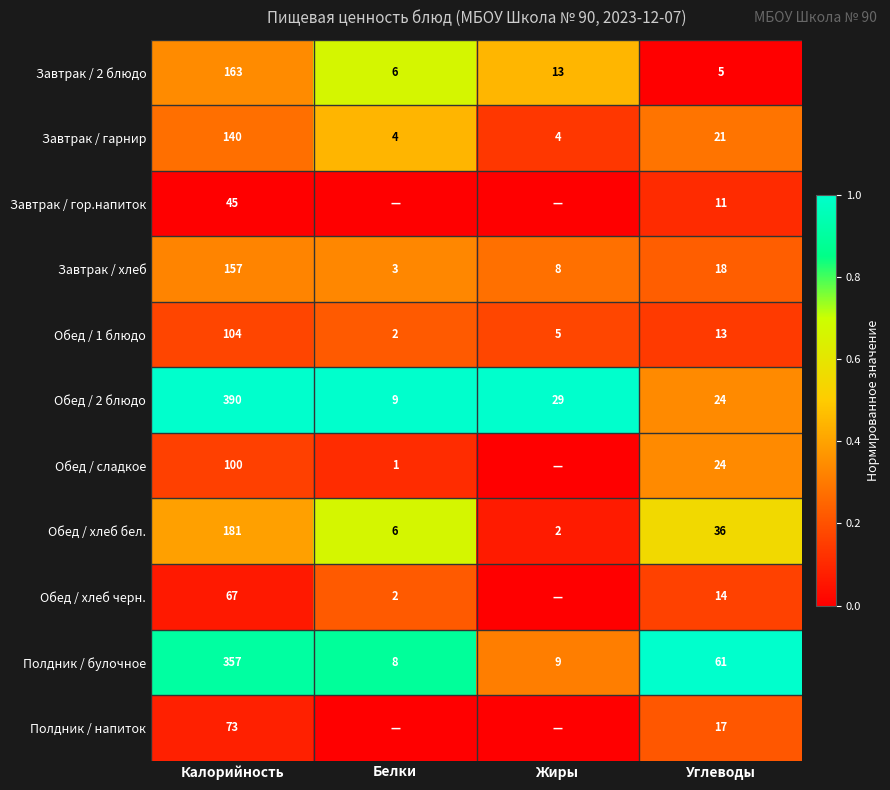

At which label does Завтрак / хлеб first exceed 18?

Калорийность